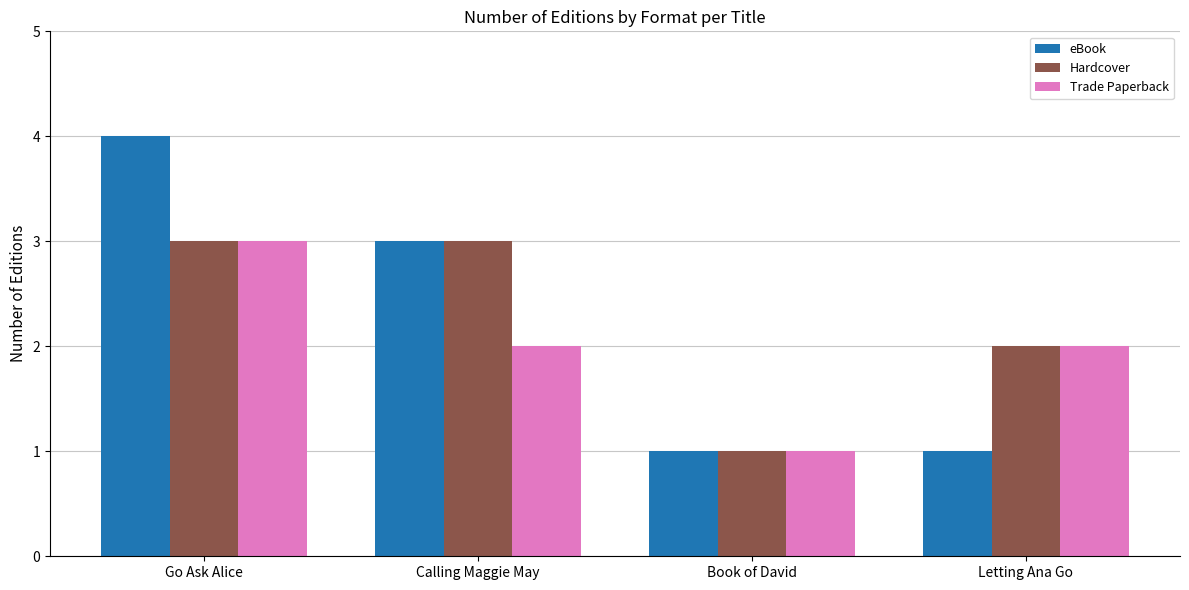

The Trade Paperback series shows 2 at Calling Maggie May. True or false?

True